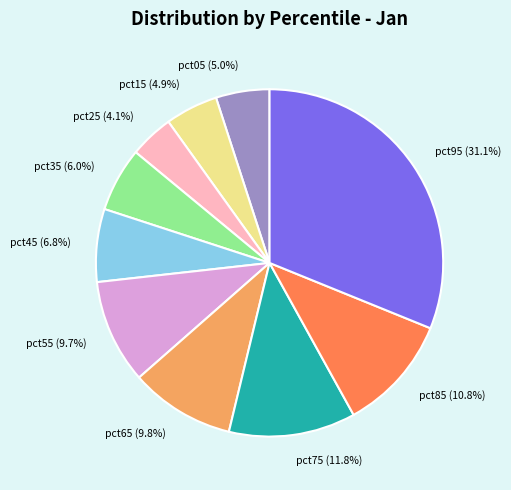

Does pct35 represent more than half of the total?

No